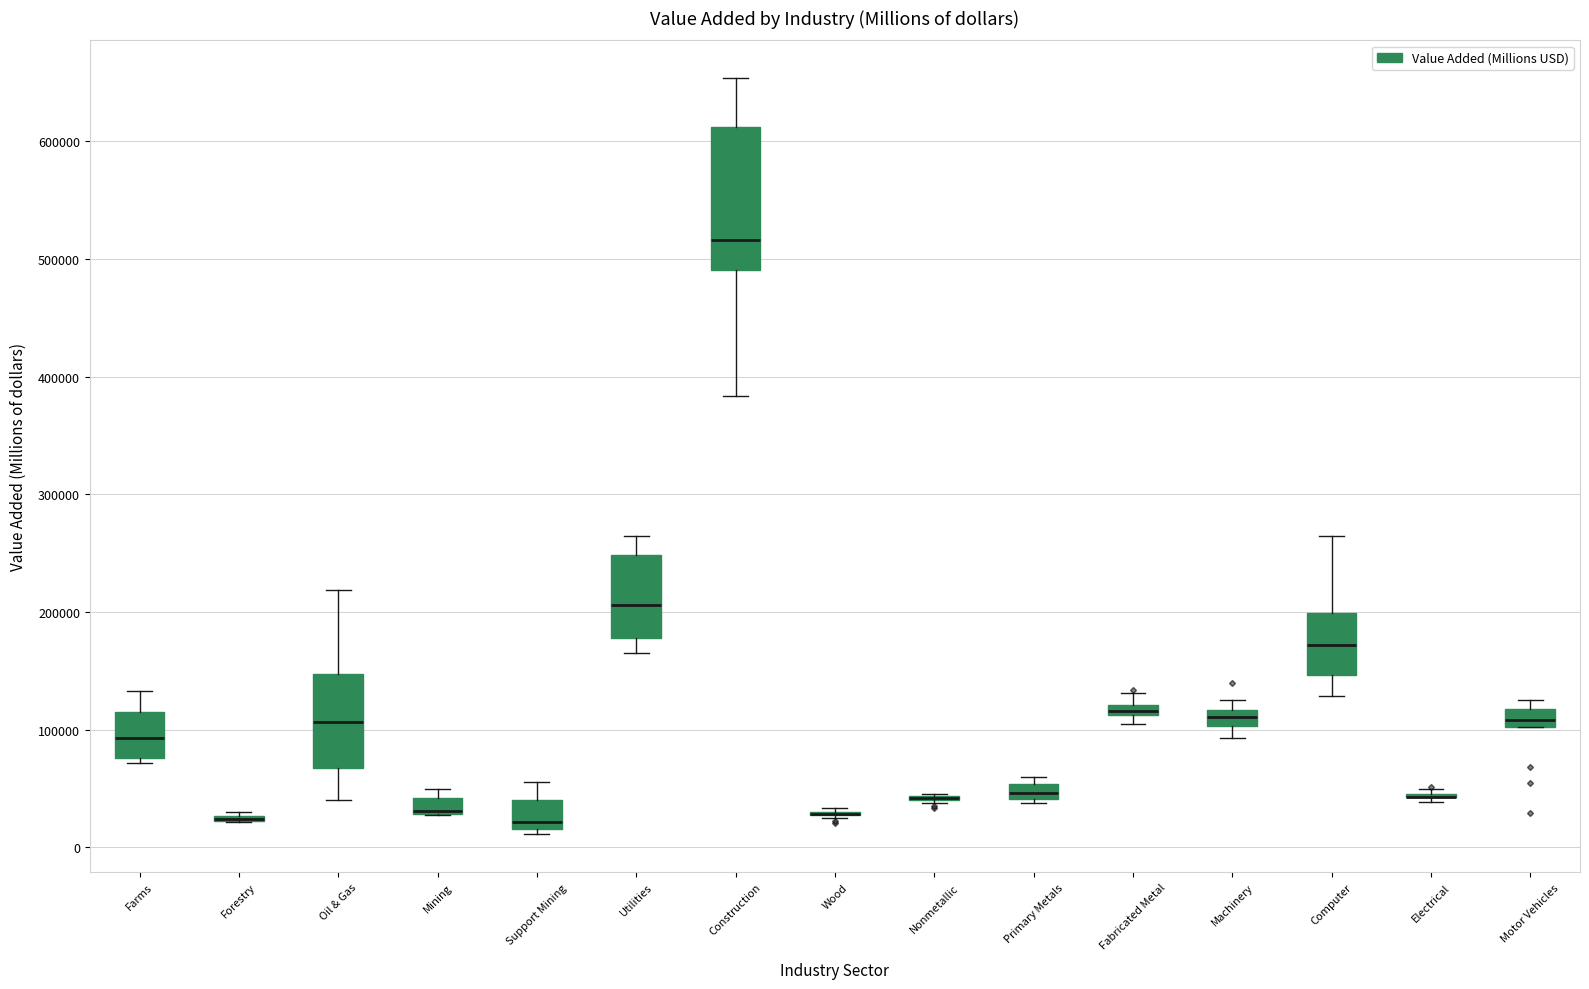

Which box is the tallest, from its lower edge to its upper edge?

Construction